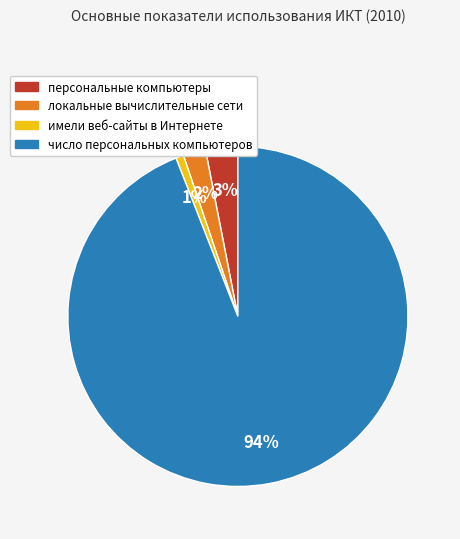

To the nearest percent, what portion does персональные компьютеры represent?

3%